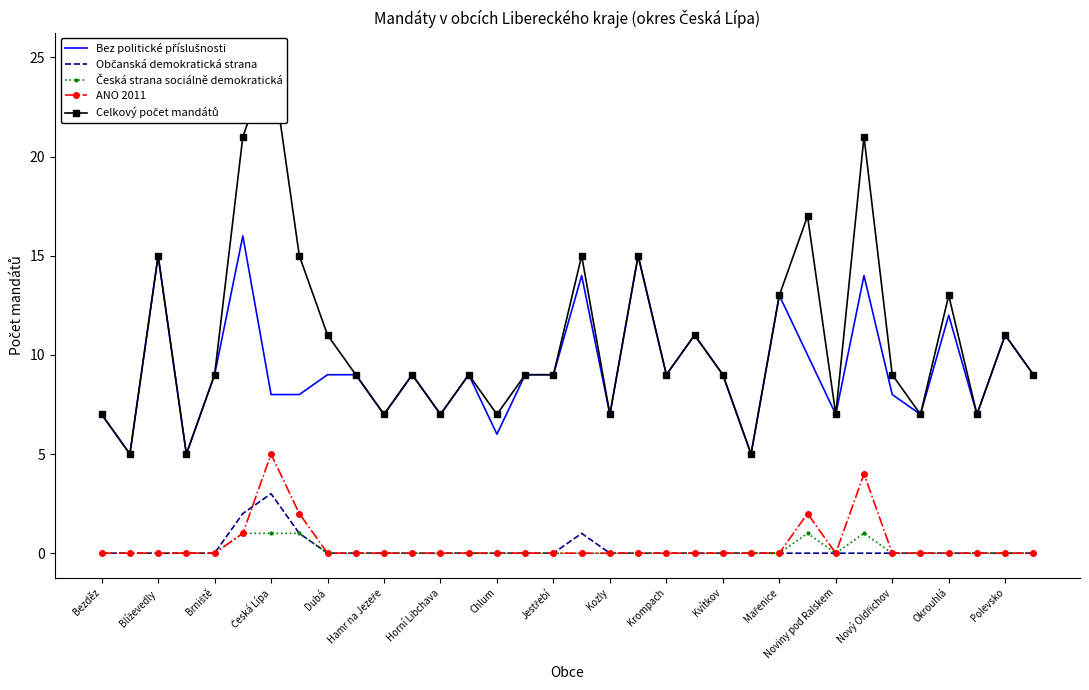

True or false: Česká strana sociálně demokratická has more than 2 points higher than both neighbors.

False